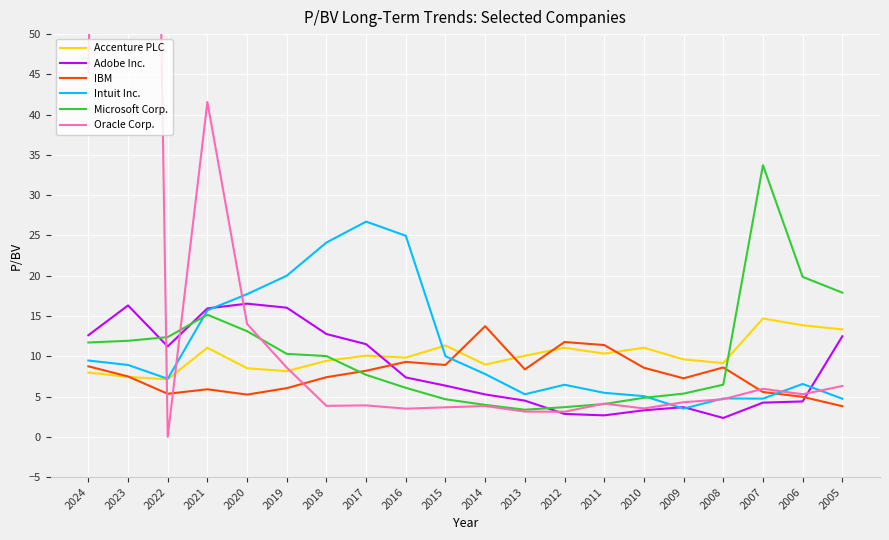

At which category is the sum across all series the highest?

2023